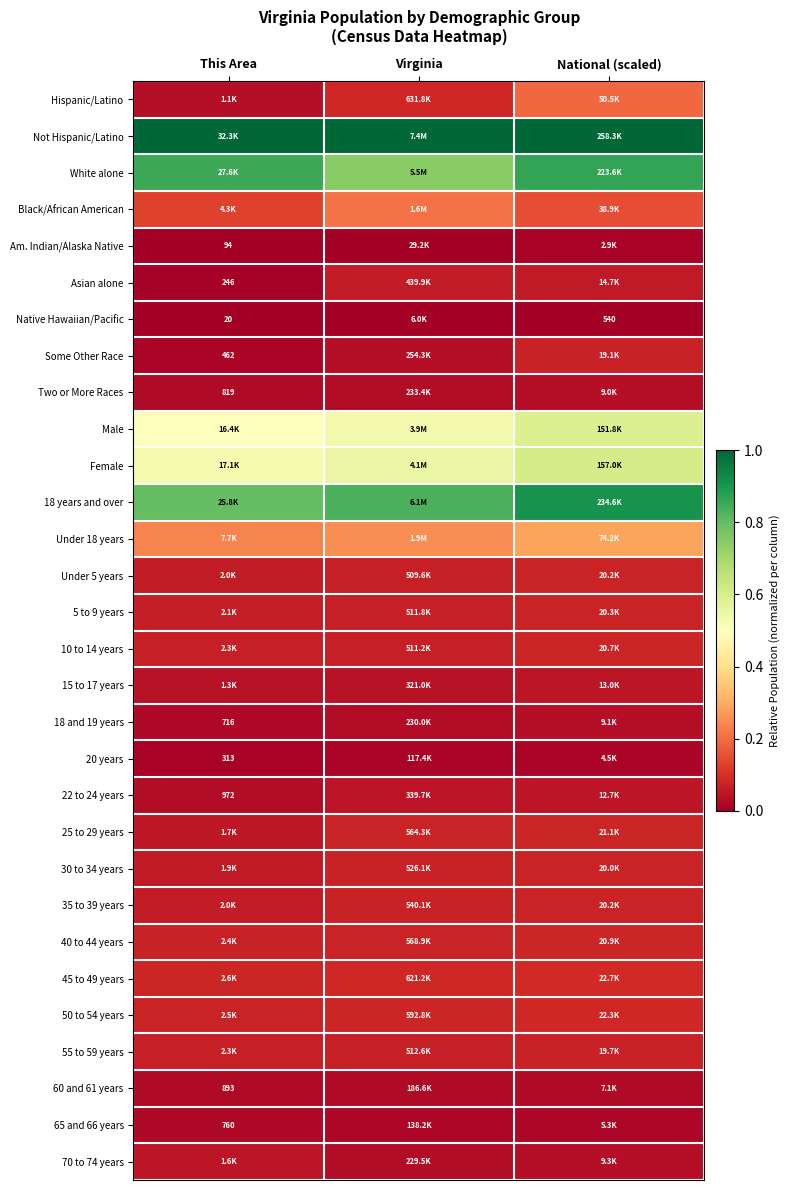

At how many categories does at least one series exceed 0?

3